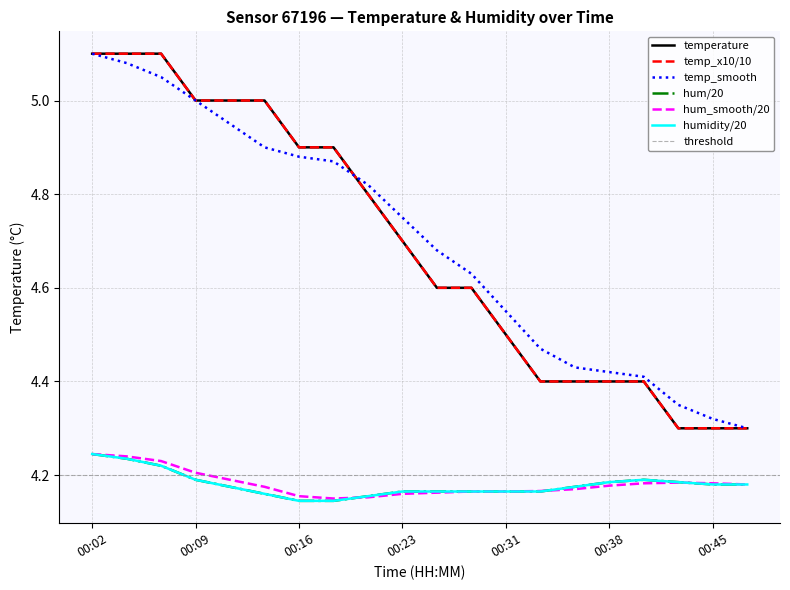

What is the average value of the temperature series?

4.7